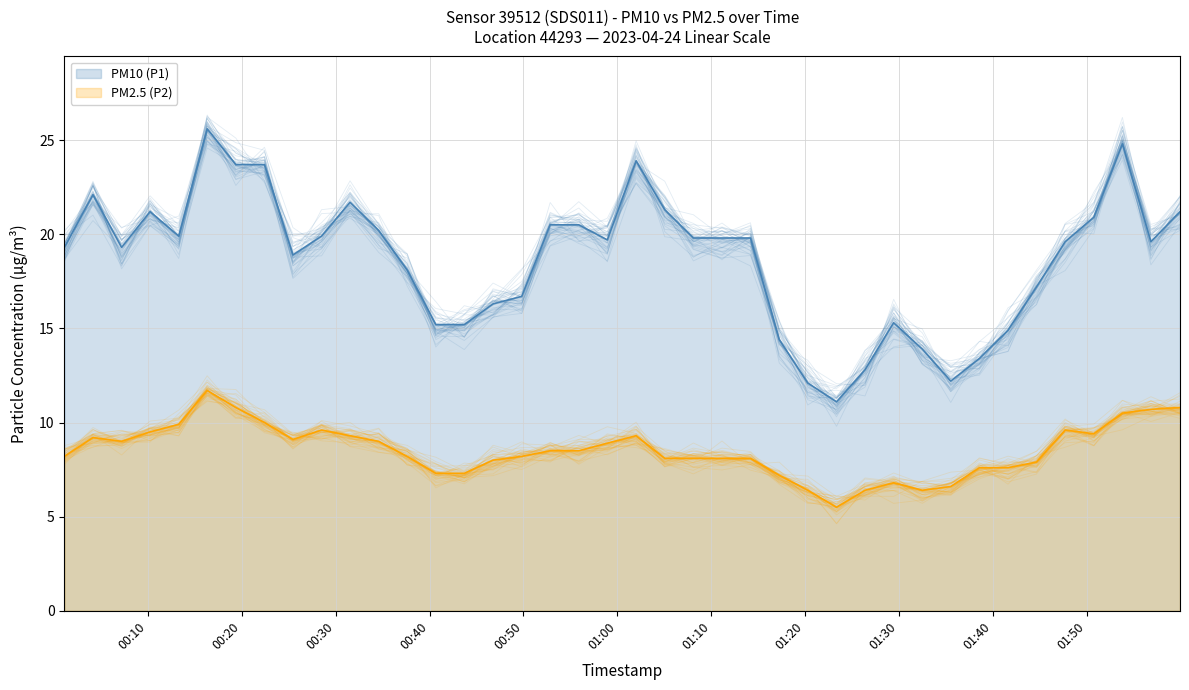

Where is PM2.5 (P2) nearest to the value 8?

2023-04-24T00:46:46